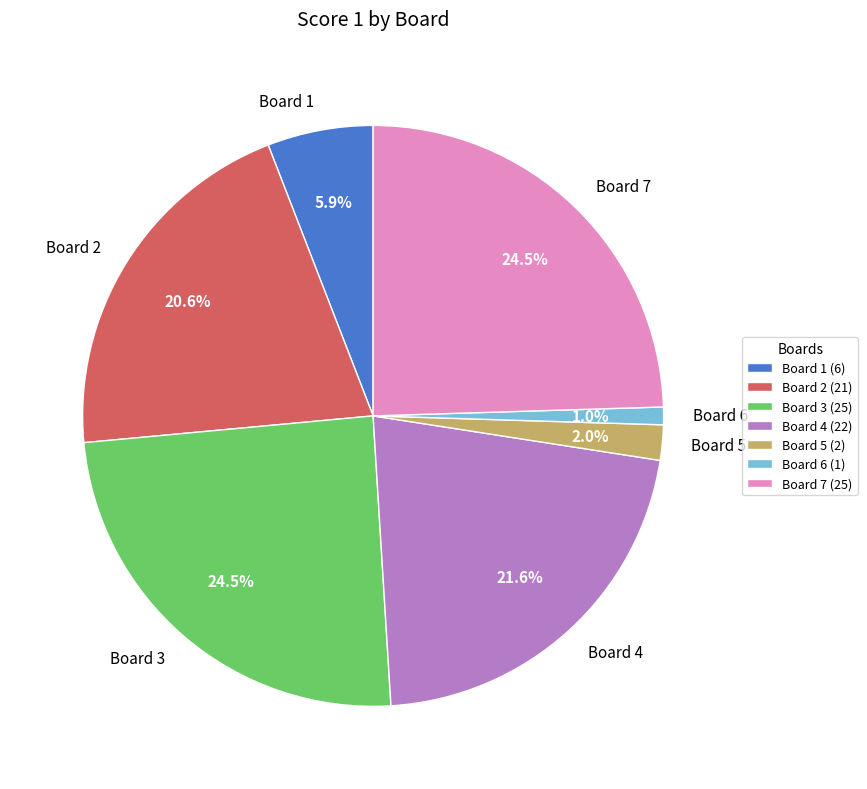

What portion of the pie excludes Board 2?

79.4%